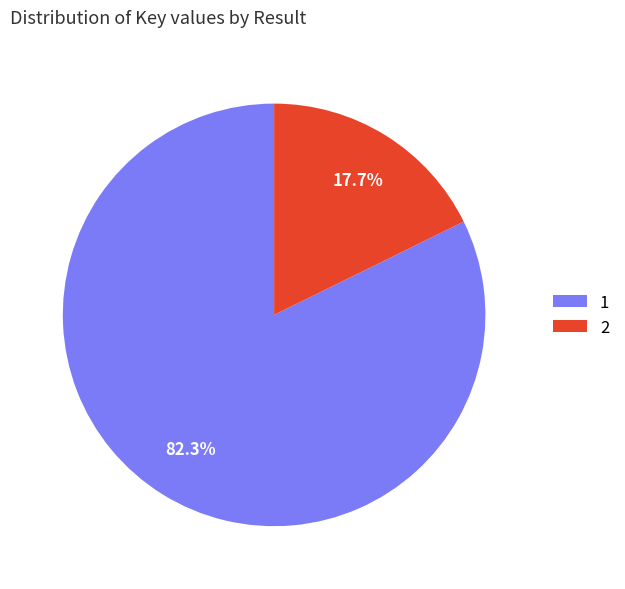

Is it true that 2 is 18% of the pie?

True